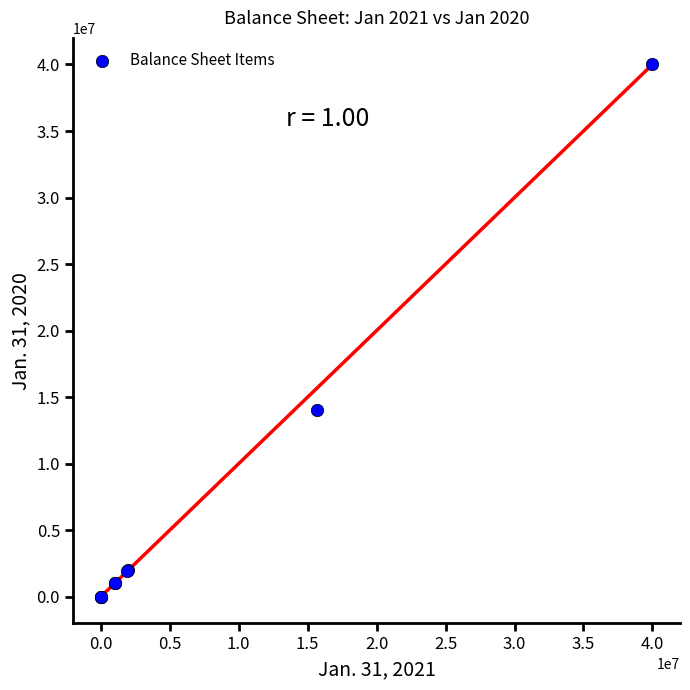

What Y value in the scatter plot is closest to 20000000?

14049000.0